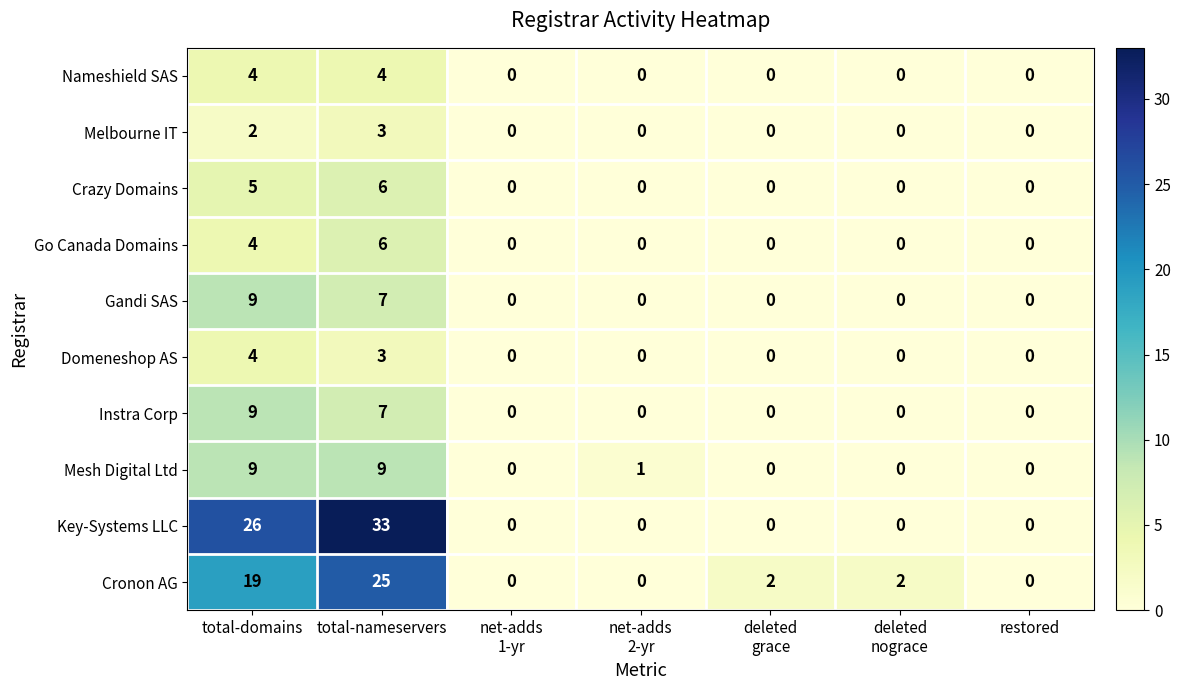

How many categories are shown in the chart?

7